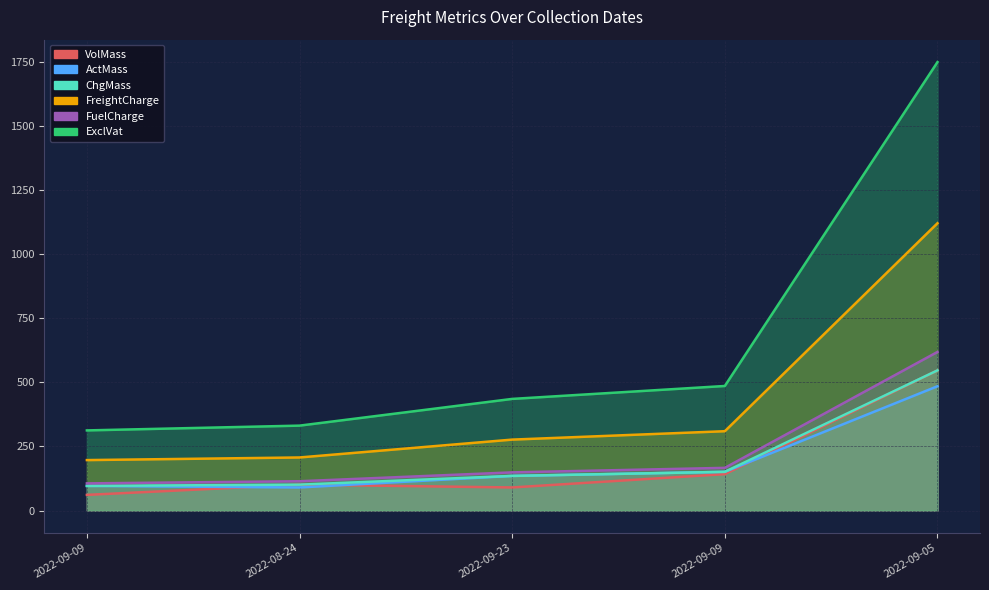

Reading left to right, extract all data points from this chart.

VolMass: 2022-09-09=61.0	2022-08-24=101.0	2022-09-23=90.0	2022-09-09=142.0	2022-09-05=547.0
ActMass: 2022-09-09=96.0	2022-08-24=90.0	2022-09-23=135.0	2022-09-09=151.0	2022-09-05=485.0
ChgMass: 2022-09-09=96.0	2022-08-24=101.0	2022-09-23=135.0	2022-09-09=151.0	2022-09-05=547.0
FreightCharge: 2022-09-09=196.8	2022-08-24=207.1	2022-09-23=276.8	2022-09-09=309.6	2022-09-05=1121.3
FuelCharge: 2022-09-09=105.9	2022-08-24=114.3	2022-09-23=148.9	2022-09-09=166.5	2022-09-05=619.0
ExclVat: 2022-09-09=312.7	2022-08-24=331.3	2022-09-23=435.6	2022-09-09=486.1	2022-09-05=1750.3